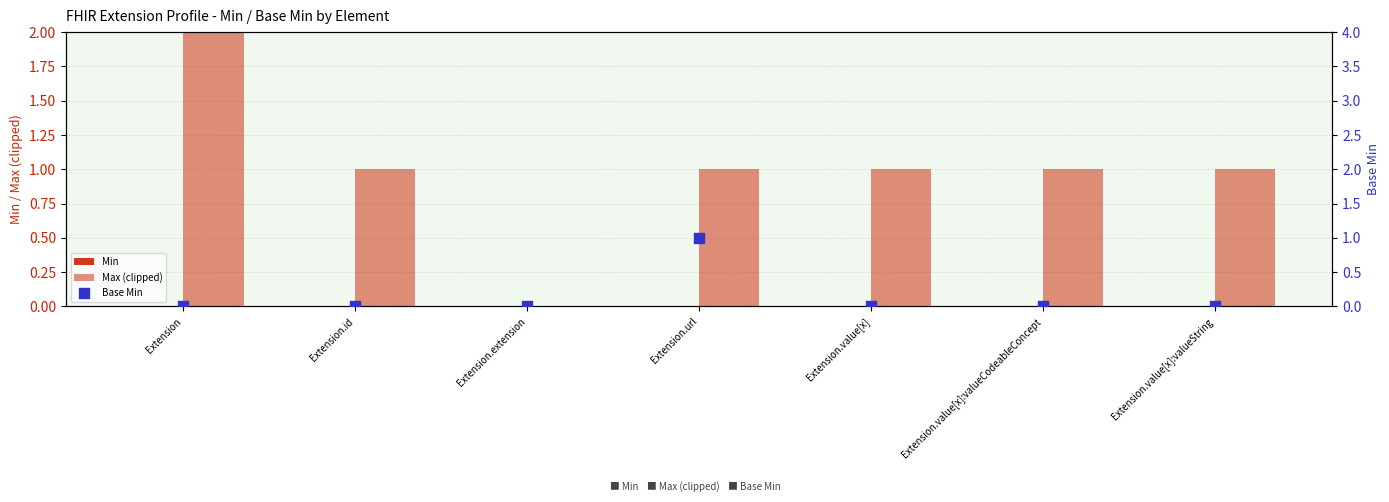

Is the value of Max (clipped) at Extension.url greater than the value of Min at Extension.id?

Yes